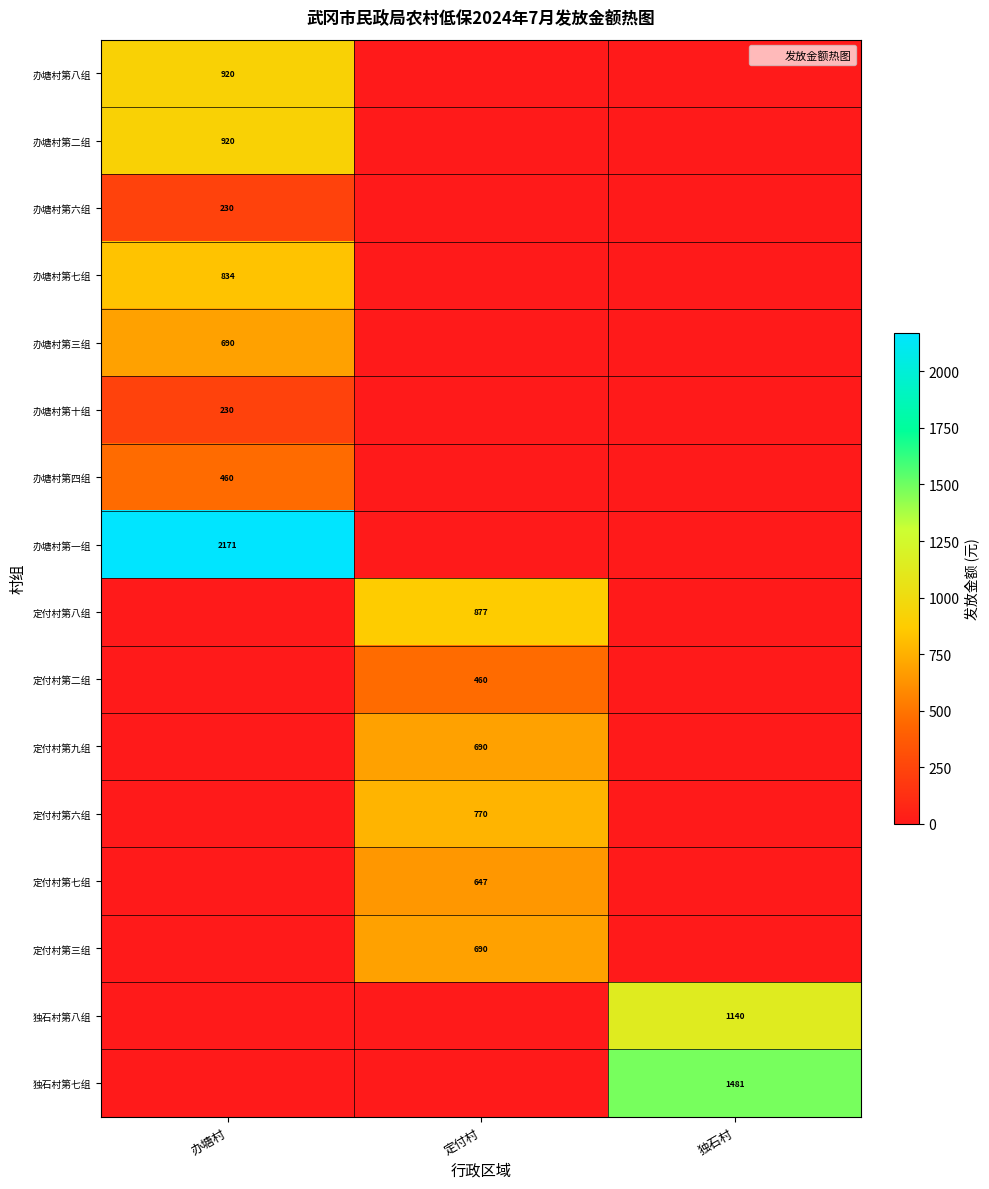

How many data points does each series have?

3